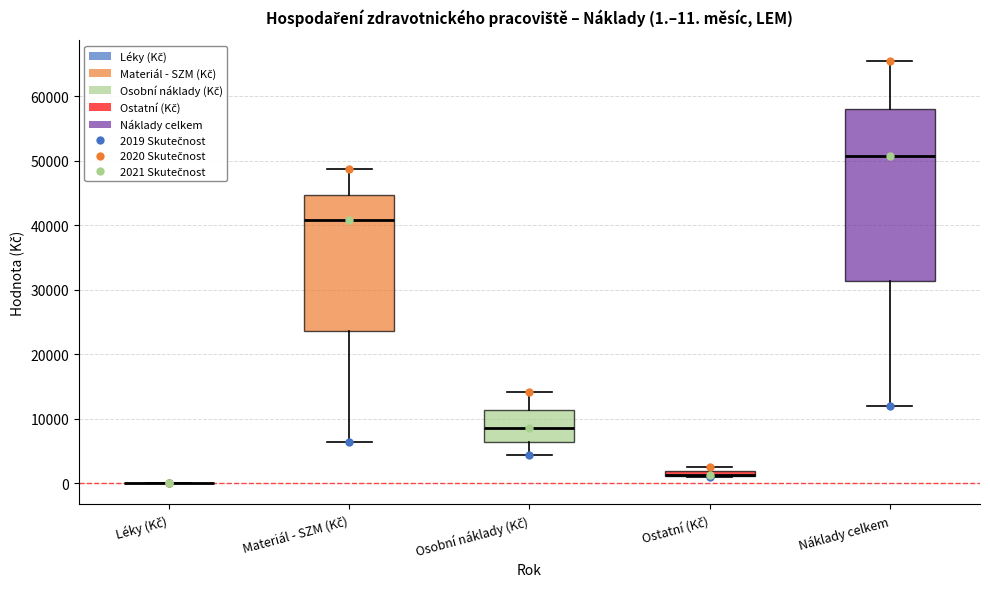

Comparing the boxes themselves (not the whiskers), which one is the tallest?

Náklady celkem